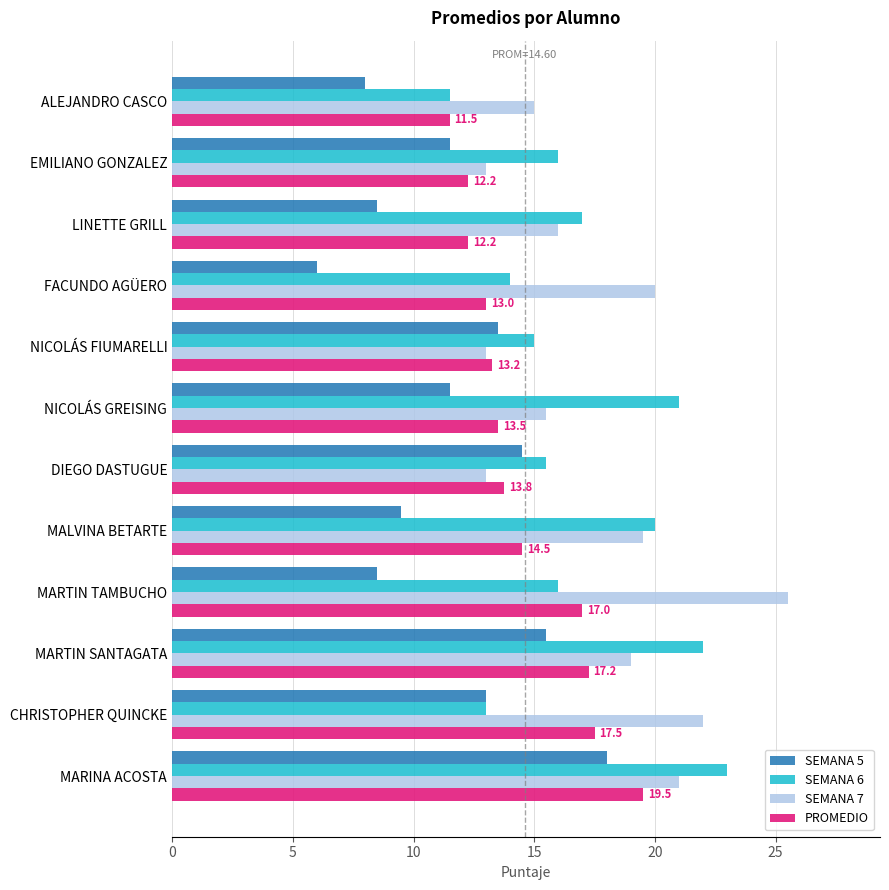

Count the number of data series in this chart.

4